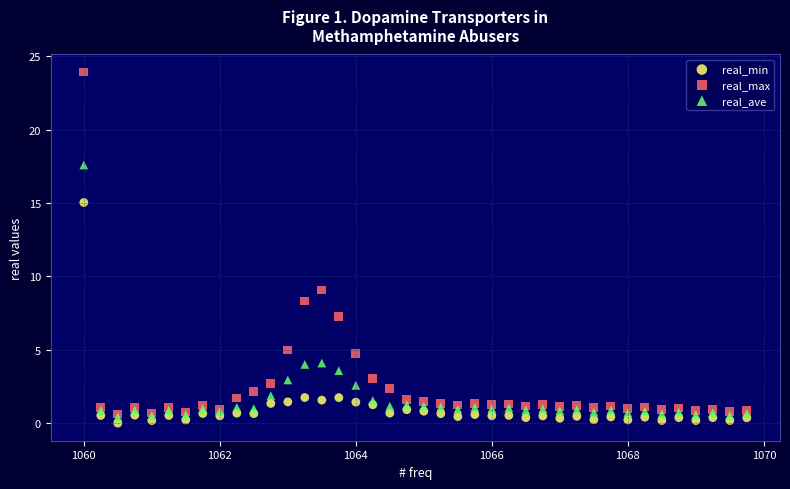

Across all series, what Y value is closest to 11?

9.1